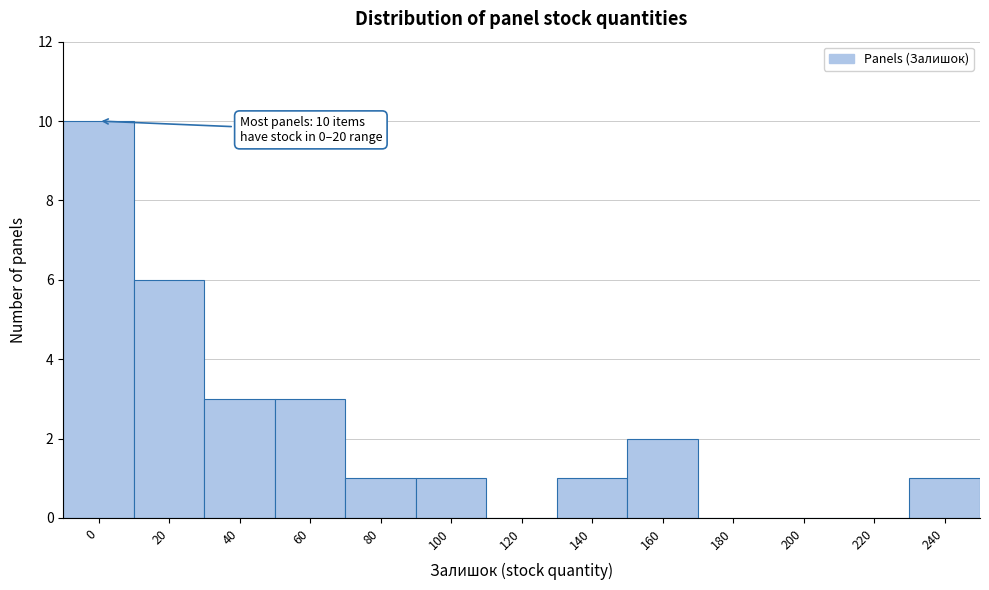

Reading left to right, what are all the values shown in this chart?

0=10	20=6	40=3	60=3	80=1	100=1	120=0	140=1	160=2	180=0	200=0	220=0	240=1